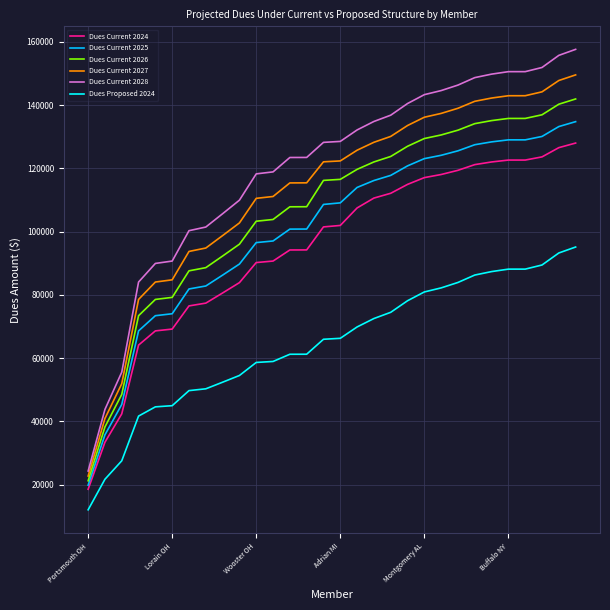

Which series has the largest total across all categories?

Dues Current 2028